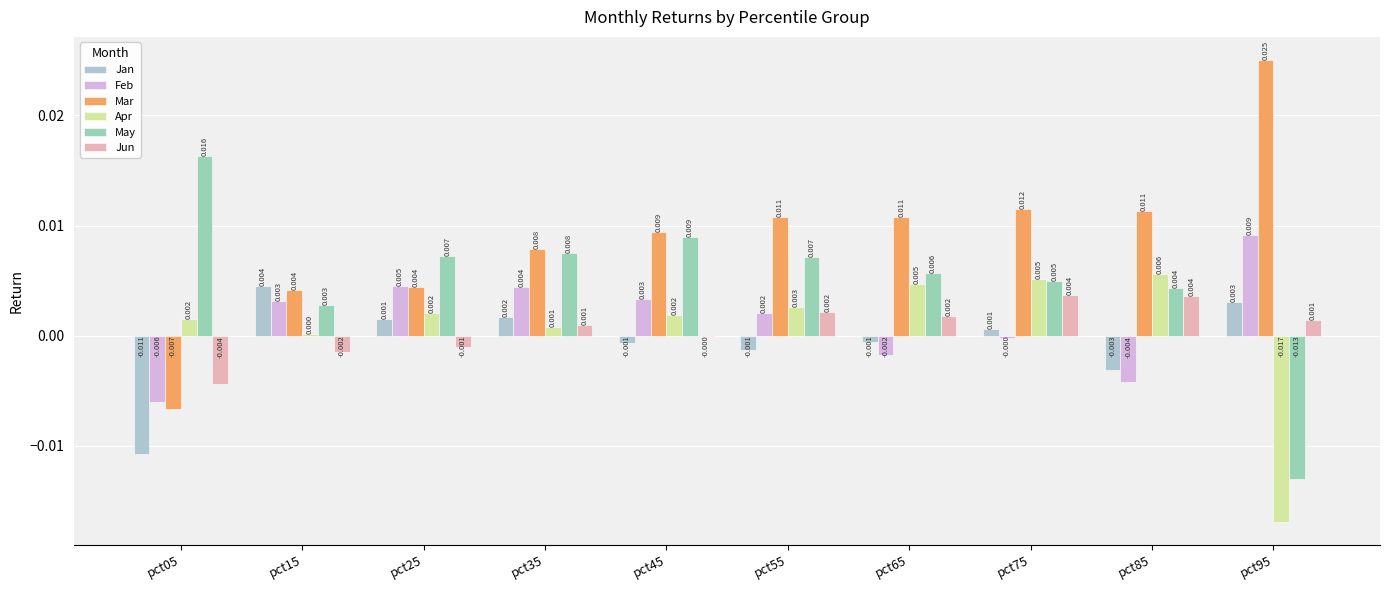

List the labels in order of Feb value, smallest first.

pct05, pct85, pct65, pct75, pct55, pct15, pct45, pct35, pct25, pct95